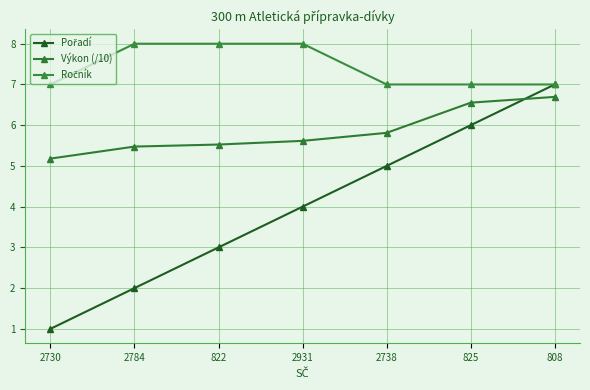

What is the average value of the Pořadí series?

4.0